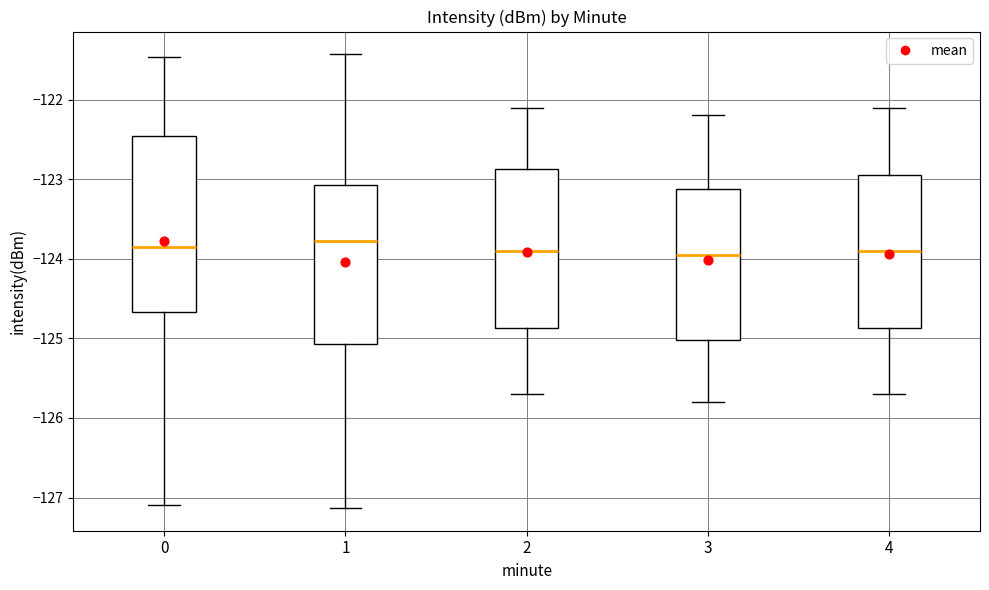

Reading left to right, read every box against the y-axis: the position of its median line, the range the box covers, and the ends of its whiskers. The values are not printed on the chart, so give them approximately, as read against the axis.

0: median -123.9, box -124.7 to -122.5, whiskers -127.1 to -121.5
1: median -123.8, box -125.1 to -123.1, whiskers -127.1 to -121.4
2: median -123.9, box -124.9 to -122.9, whiskers -125.7 to -122.1
3: median -123.9, box -125.0 to -123.1, whiskers -125.8 to -122.2
4: median -123.9, box -124.9 to -122.9, whiskers -125.7 to -122.1